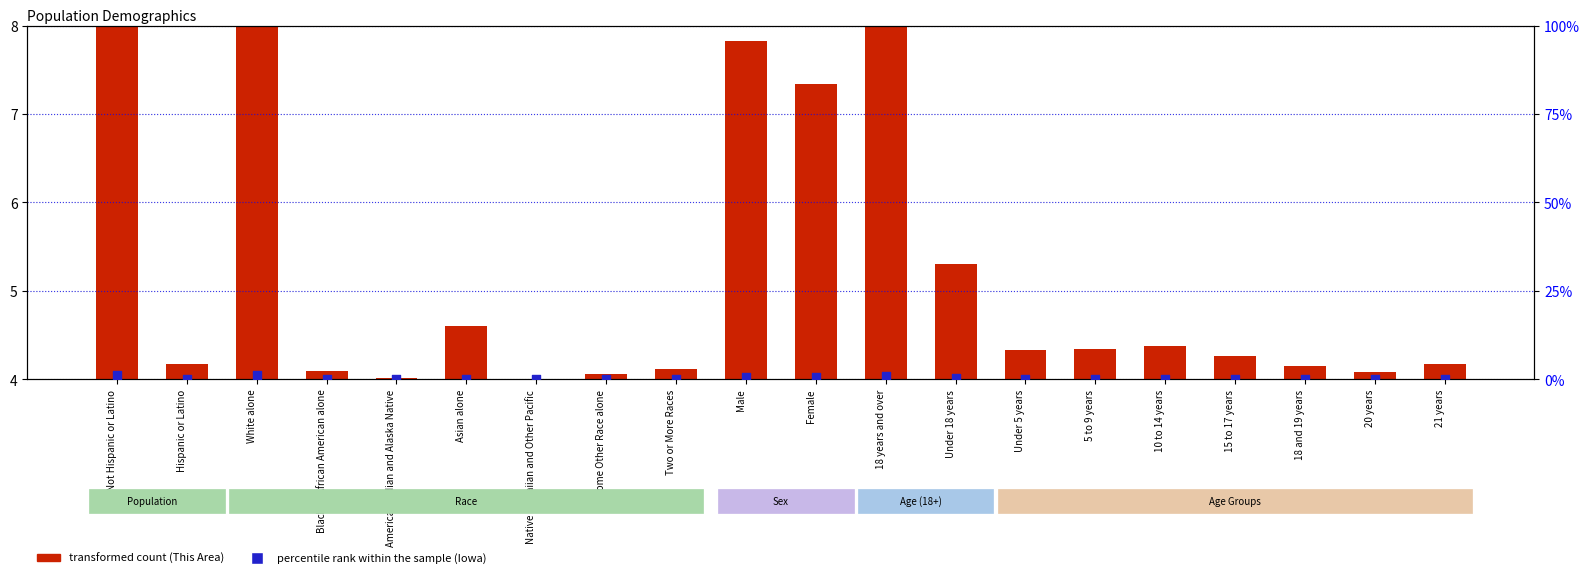

Which series has the largest total across all categories?

transformed count (This Area)